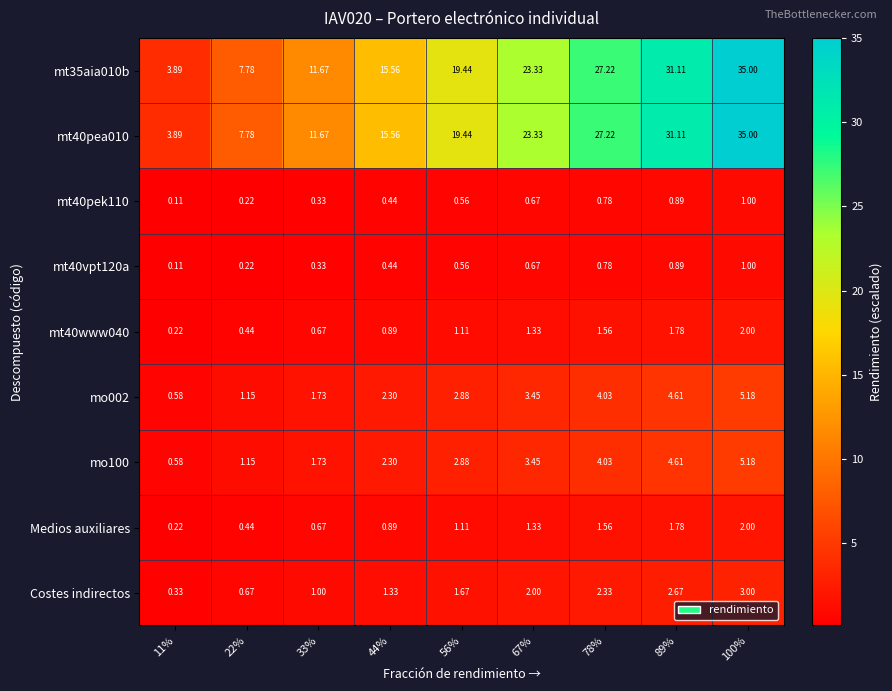

Is the value of Medios auxiliares at 67% greater than the value of mt40vpt120a at 100%?

Yes